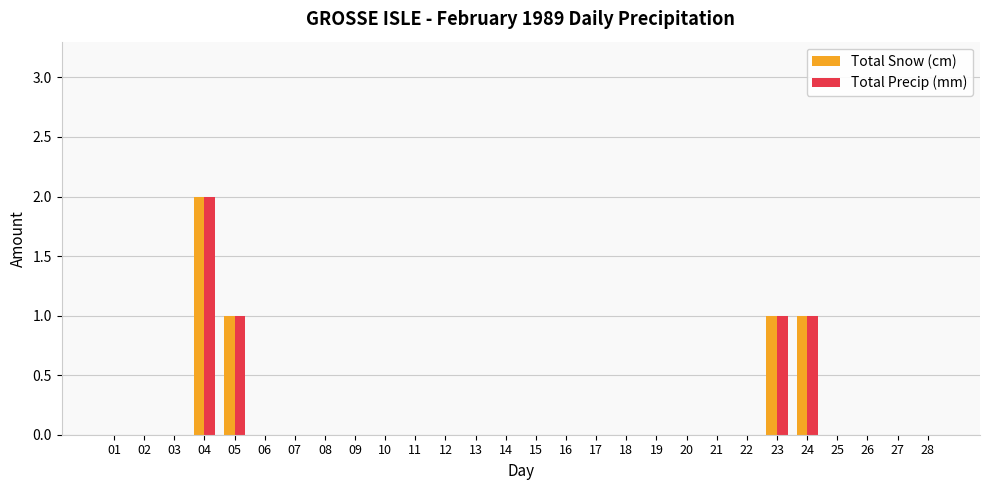

At which category is the sum across all series the highest?

04